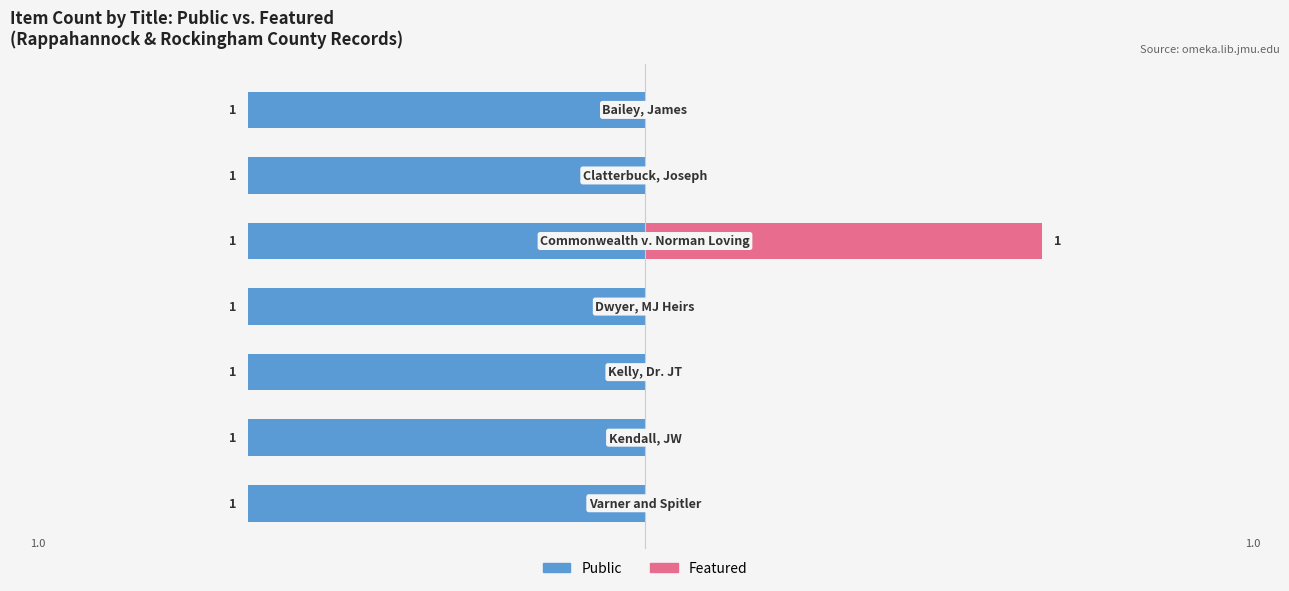

What is the difference between the maximum and minimum values in the Featured series?

1.0